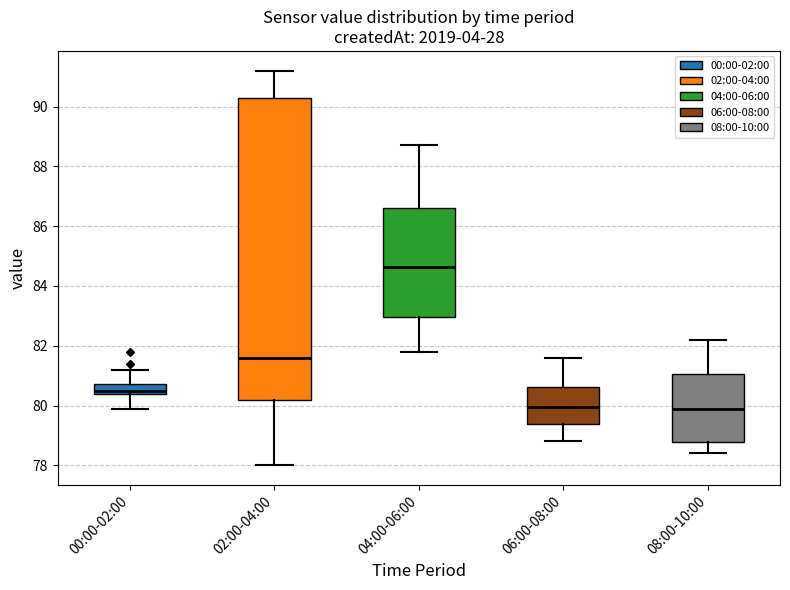

Which box's median line is the highest?

04:00-06:00